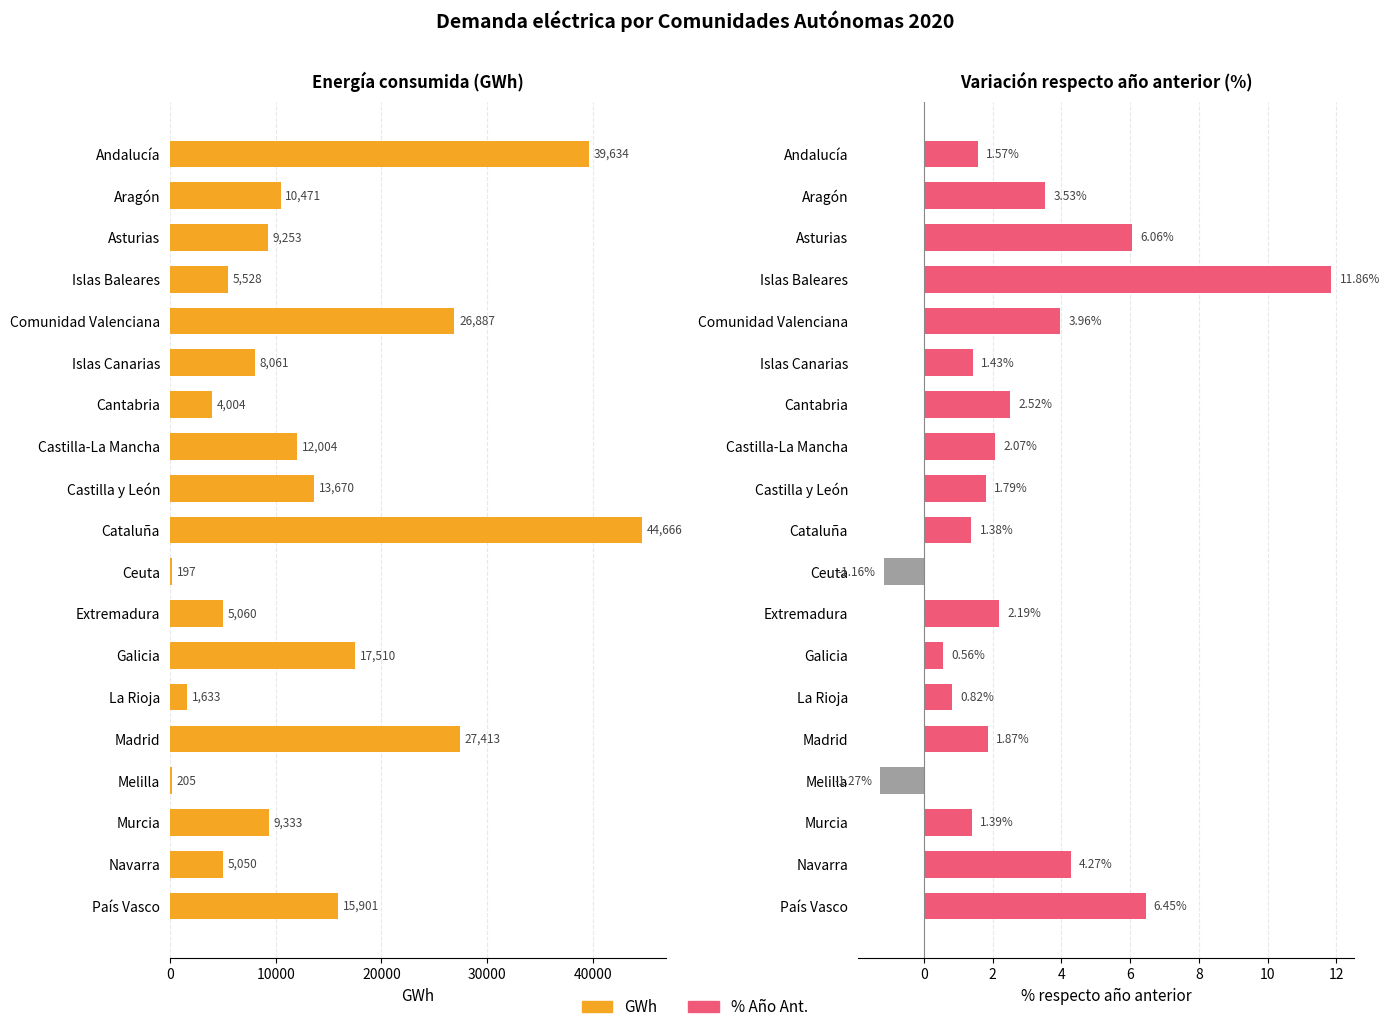

Between Islas Baleares and Islas Canarias, which series saw the biggest shift?

GWh